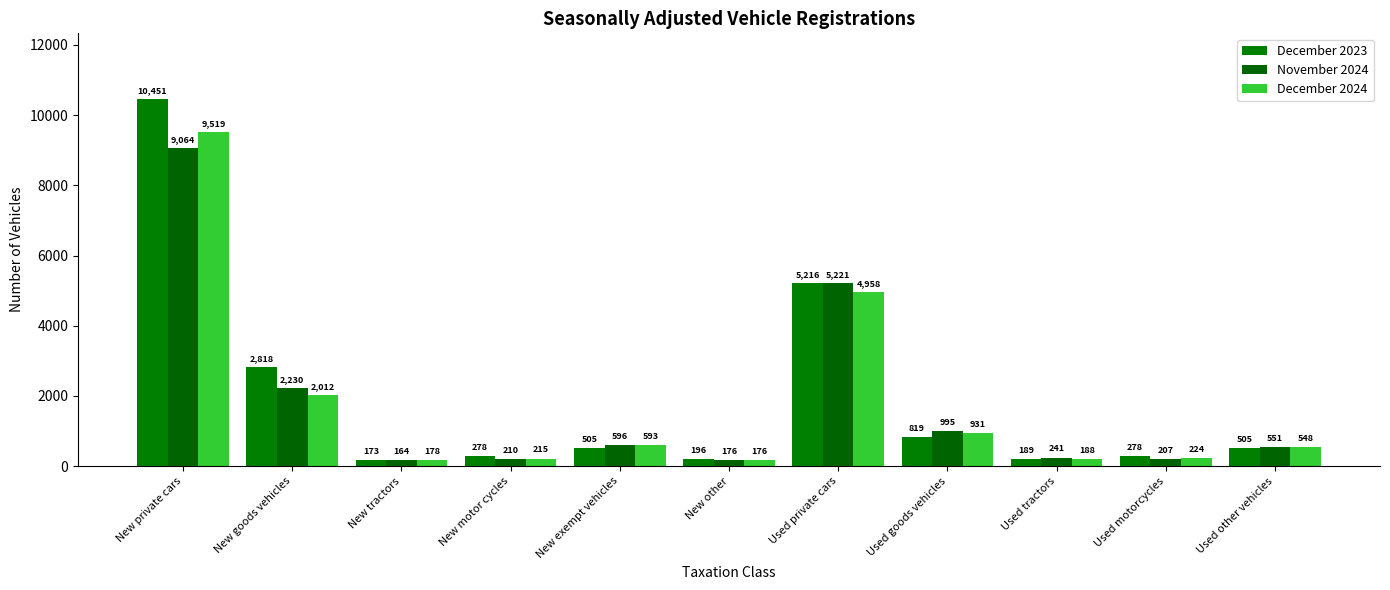

What is the maximum value for December 2024?

9519